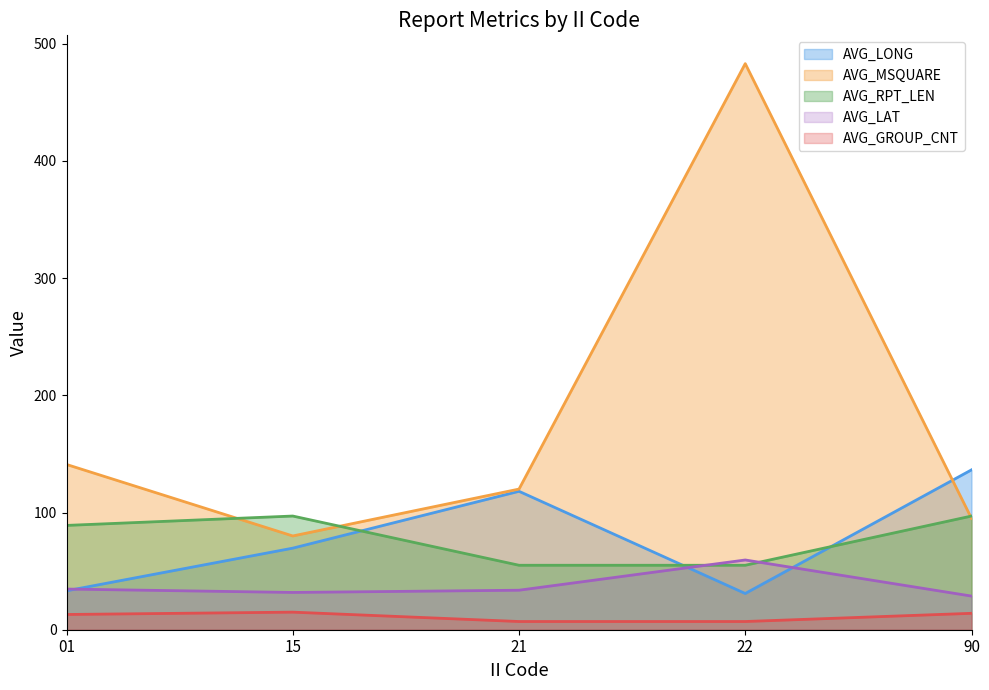

What is the spread (max minus min) of values at 15?

82.0